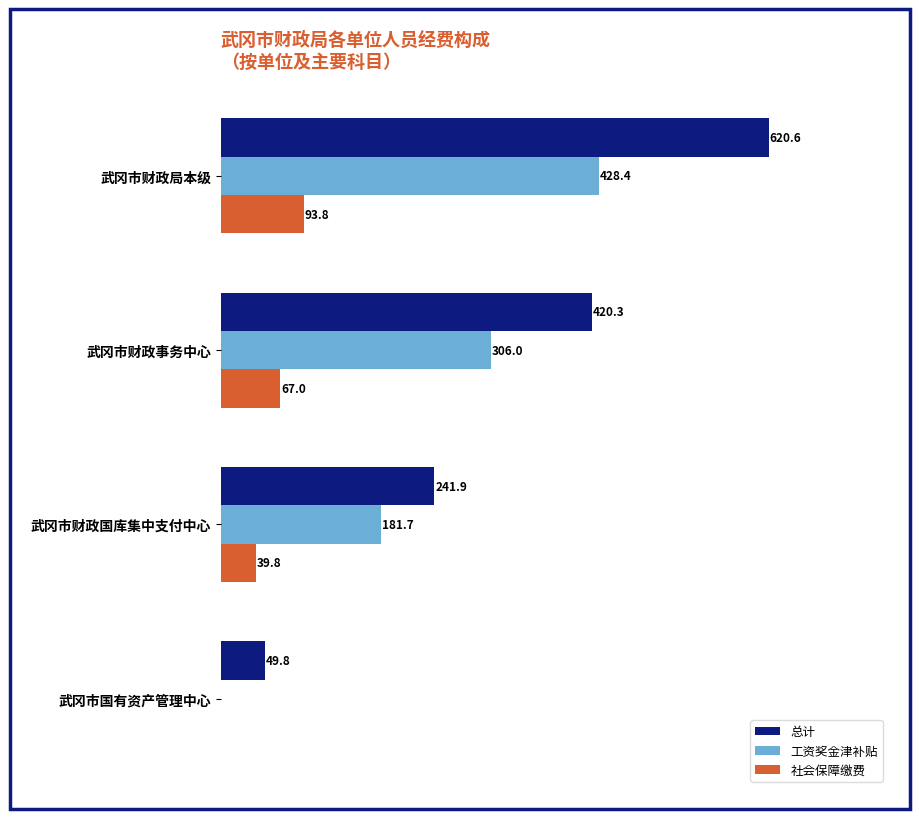

Is the value of 社会保障缴费 at 武冈市国有资产管理中心 greater than the value of 工资奖金津补贴 at 武冈市财政事务中心?

No